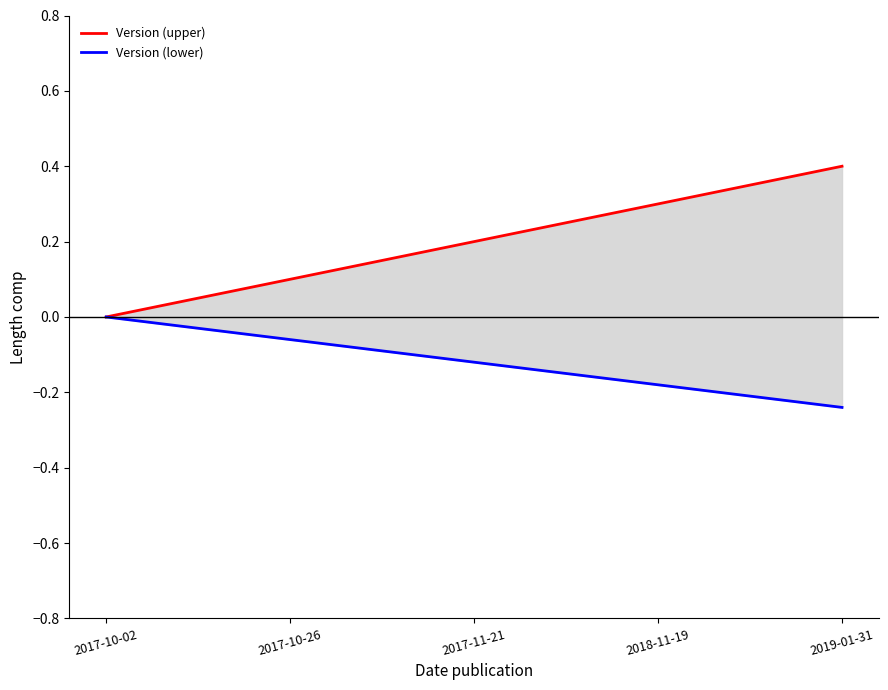

Does the chart have visible grid lines?

No